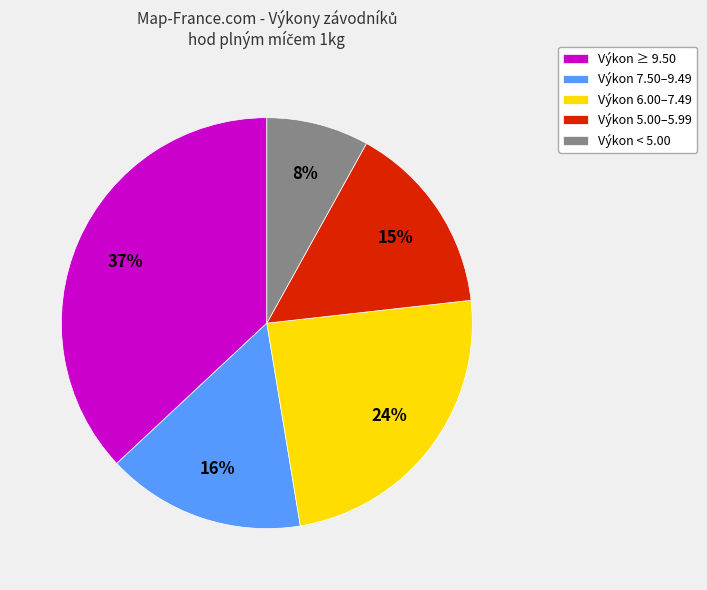

To the nearest percent, what is the average slice percentage?

20%